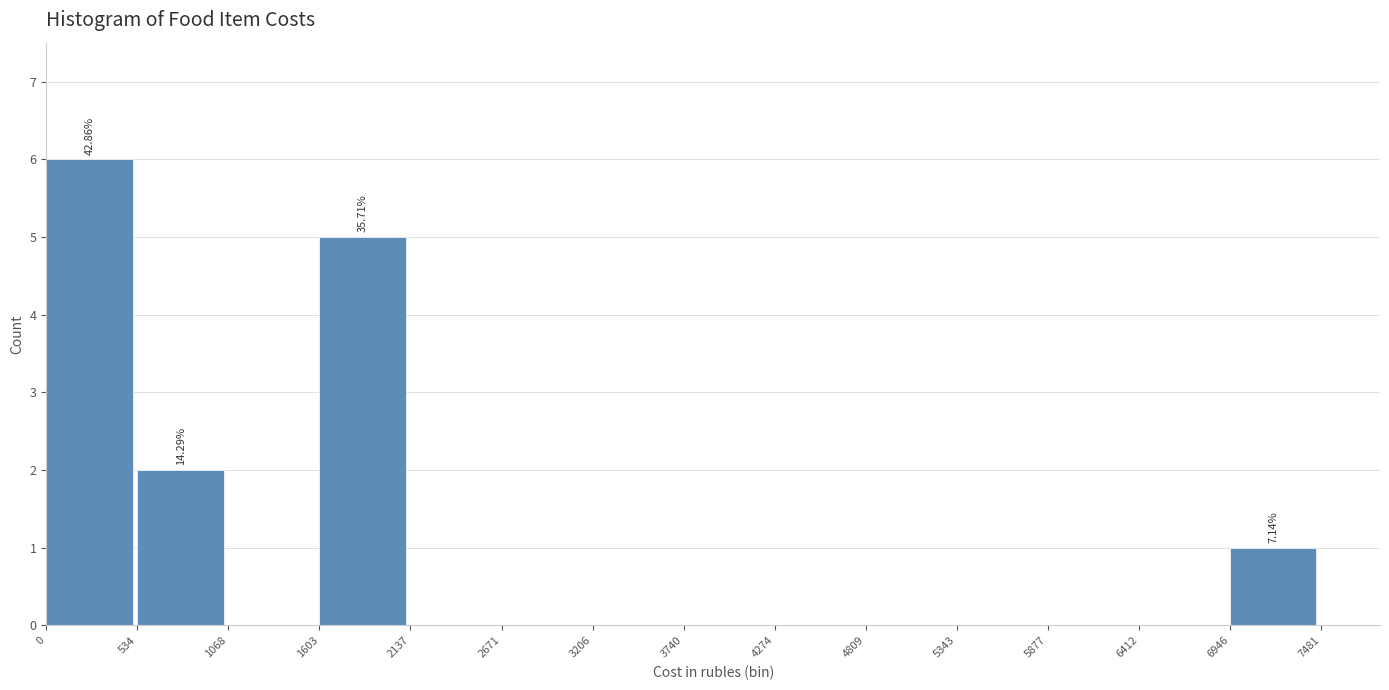

Which range on the x-axis has the tallest bar?

0 to 534